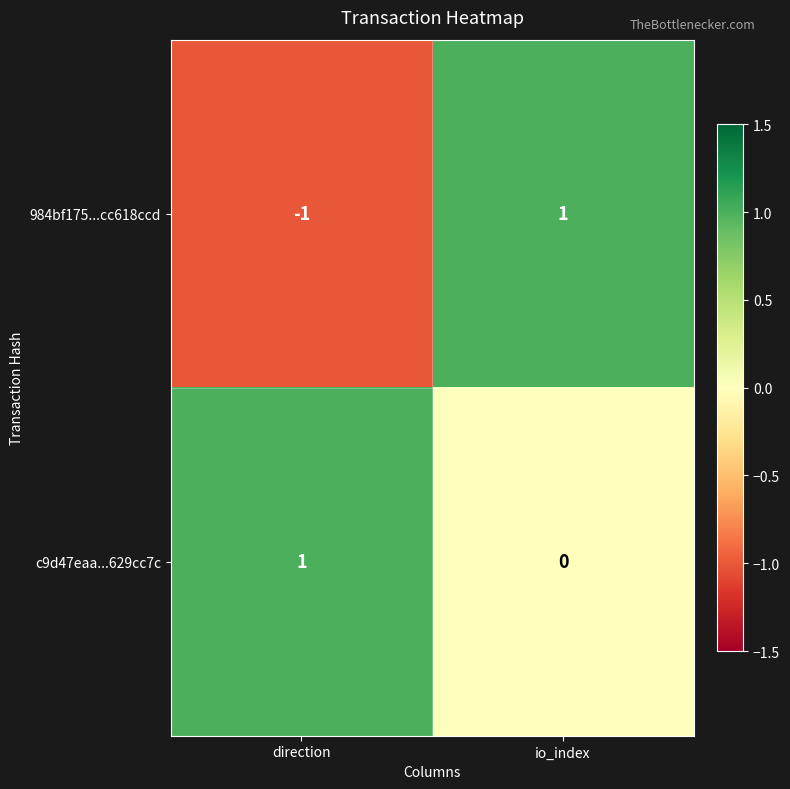

True or false: 984bf175...cc618ccd has a value of -1 at direction.

True